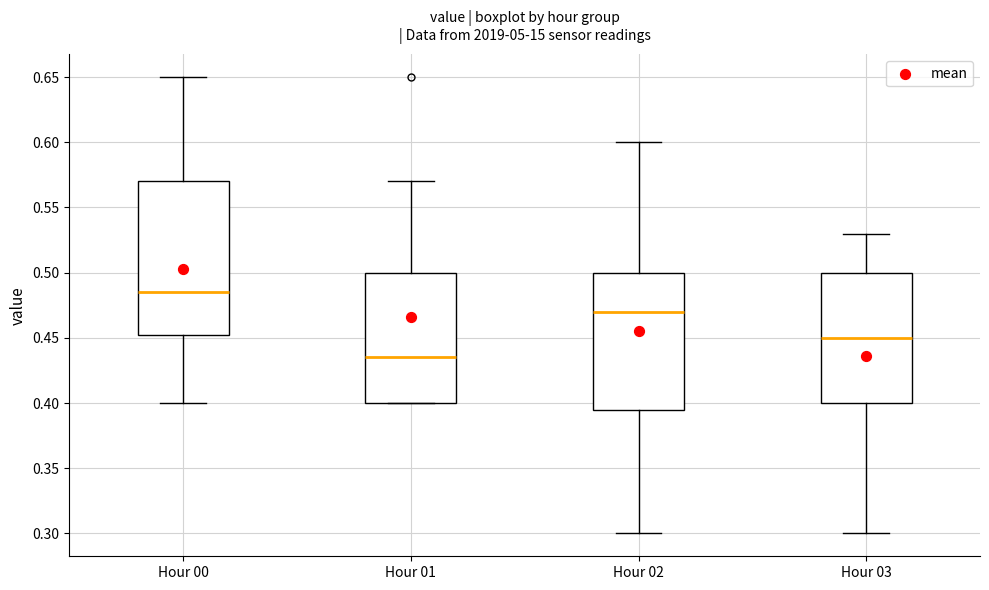

Reading left to right, read every box against the y-axis: the position of its median line, the range the box covers, and the ends of its whiskers. The values are not printed on the chart, so give them approximately, as read against the axis.

Hour 00: median 0.485, box 0.455 to 0.570, whiskers 0.400 to 0.650
Hour 01: median 0.435, box 0.400 to 0.500, whiskers 0.400 to 0.570
Hour 02: median 0.470, box 0.395 to 0.500, whiskers 0.300 to 0.600
Hour 03: median 0.450, box 0.400 to 0.500, whiskers 0.300 to 0.530